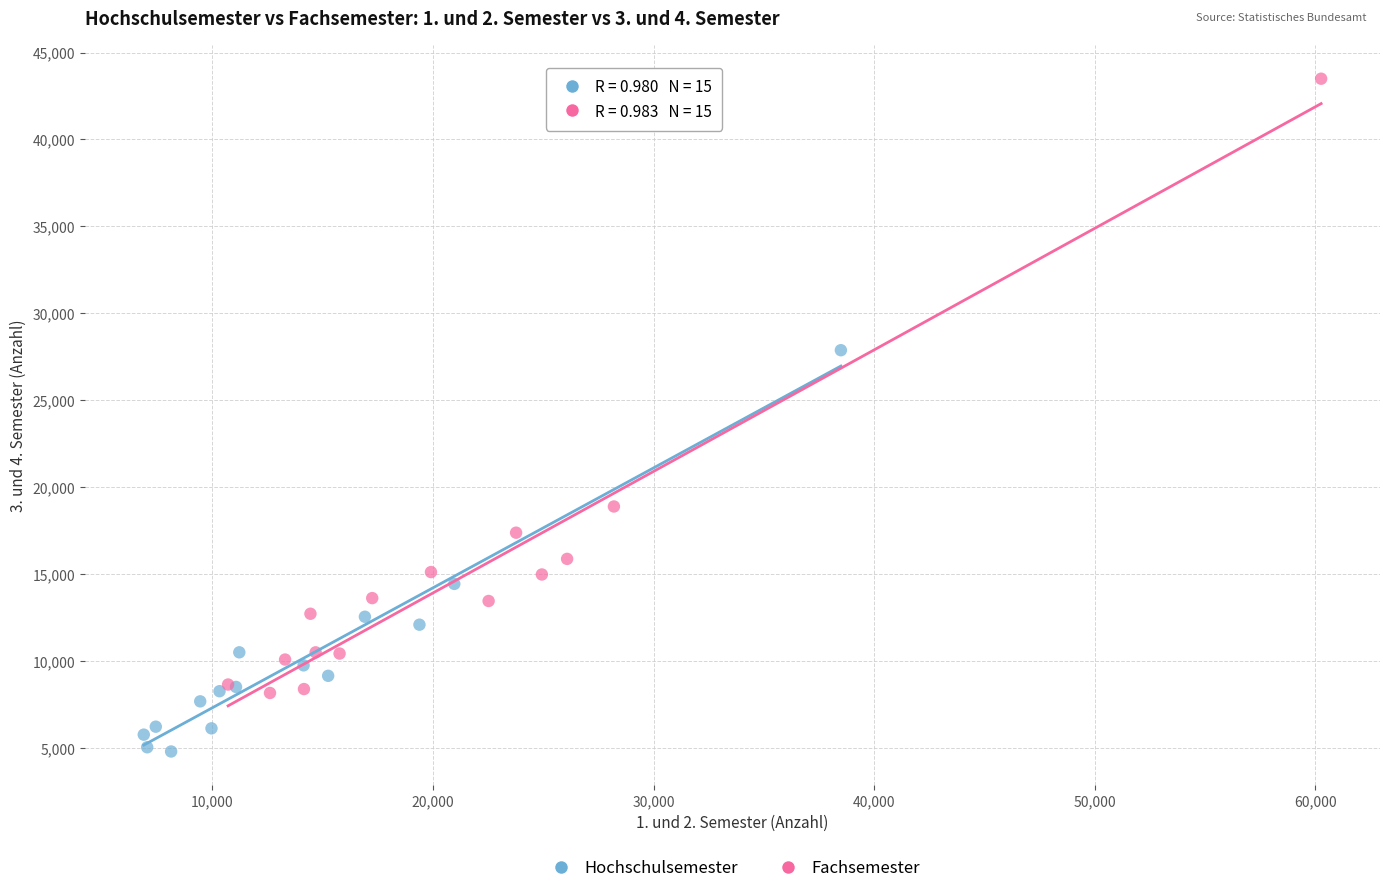

Which series has the widest spread of Y values?

Fachsemester